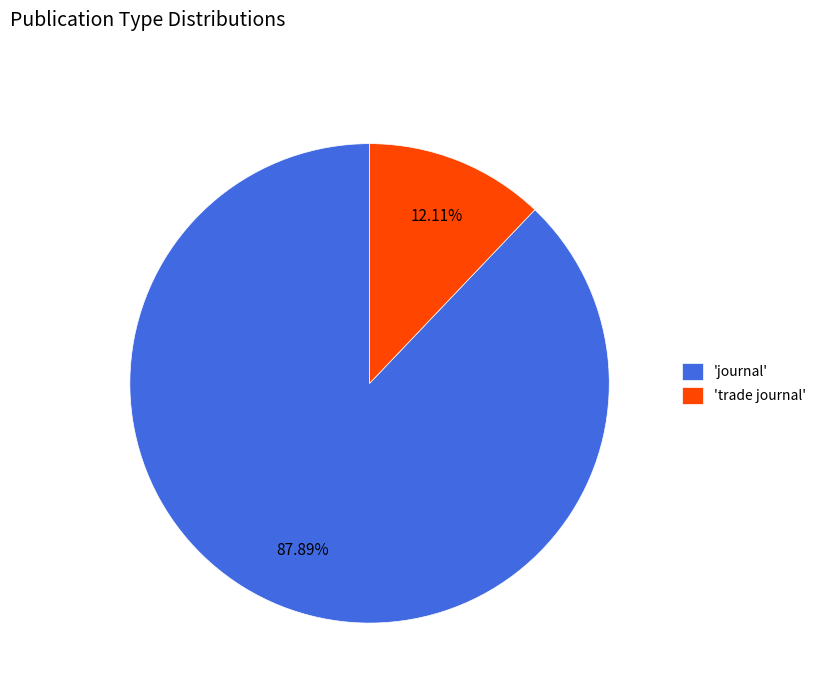

Which has a higher value, 'journal' or 'trade journal'?

'journal'